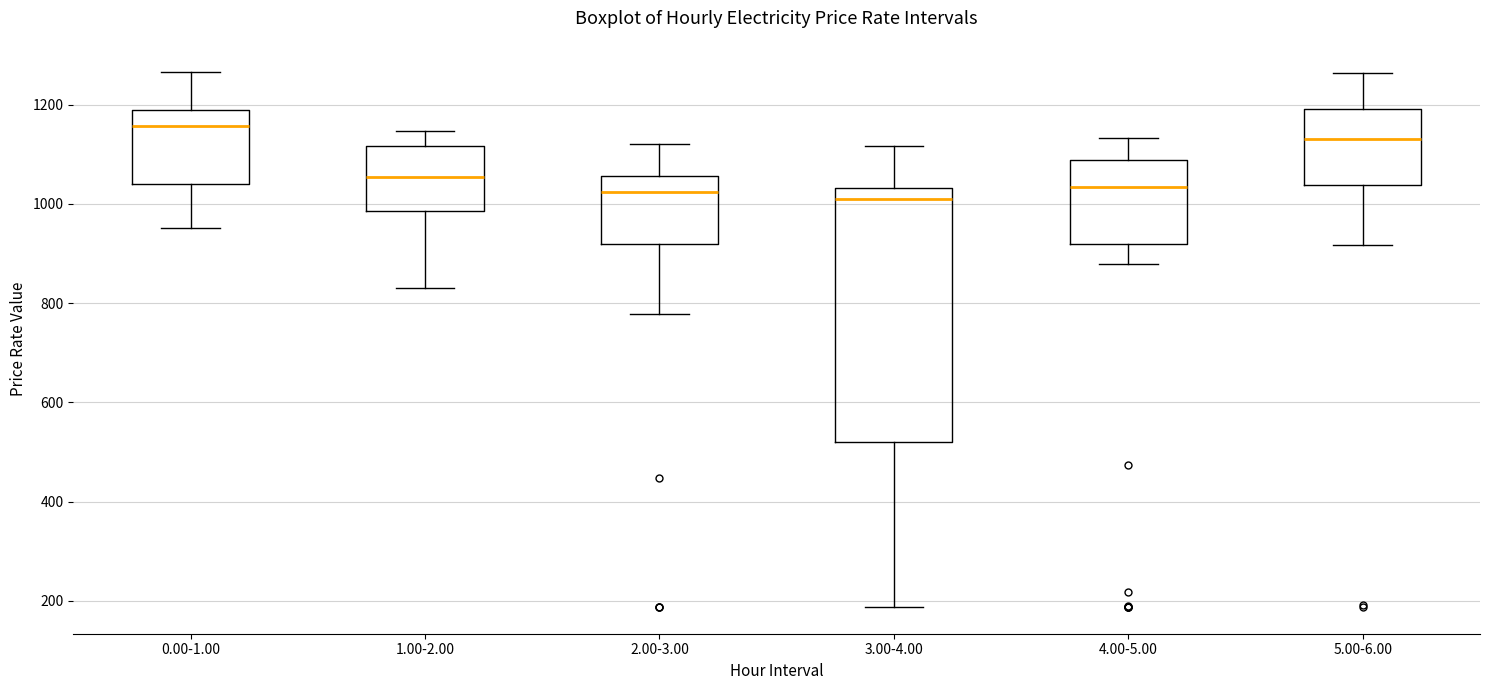

Reading left to right, read every box against the y-axis: the position of its median line, the range the box covers, and the ends of its whiskers. The values are not printed on the chart, so give them approximately, as read against the axis.

0.00-1.00: median 1160, box 1040 to 1180, whiskers 960 to 1260
1.00-2.00: median 1060, box 980 to 1120, whiskers 820 to 1140
2.00-3.00: median 1020, box 920 to 1060, whiskers 780 to 1120
3.00-4.00: median 1020, box 520 to 1040, whiskers 180 to 1120
4.00-5.00: median 1040, box 920 to 1080, whiskers 880 to 1140
5.00-6.00: median 1140, box 1040 to 1200, whiskers 920 to 1260